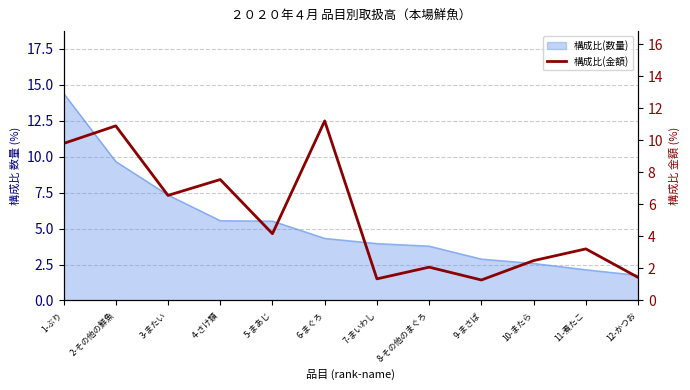

Between 1-ぶり and 9-まさば, which is larger?

1-ぶり